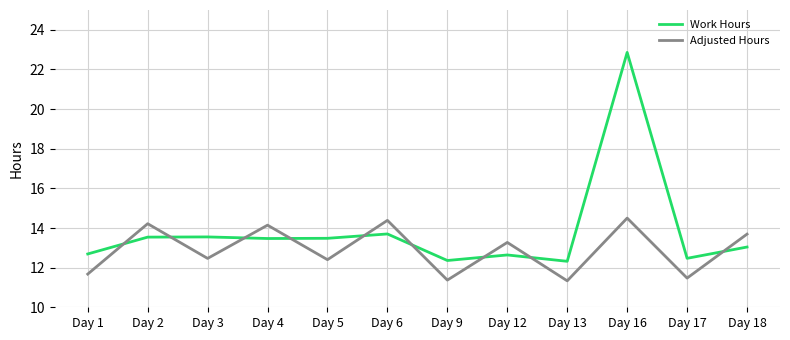

The Adjusted Hours series shows 14.2 at Day 2. True or false?

True